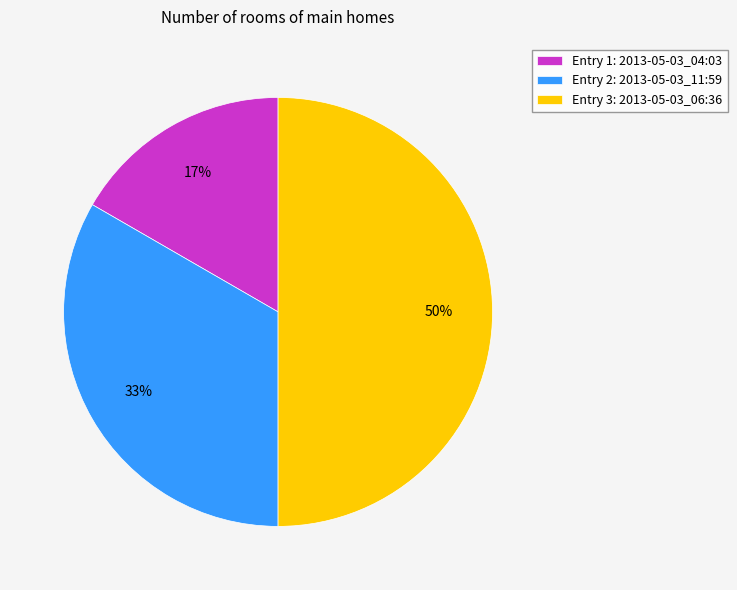

How many segments does this pie chart have?

3